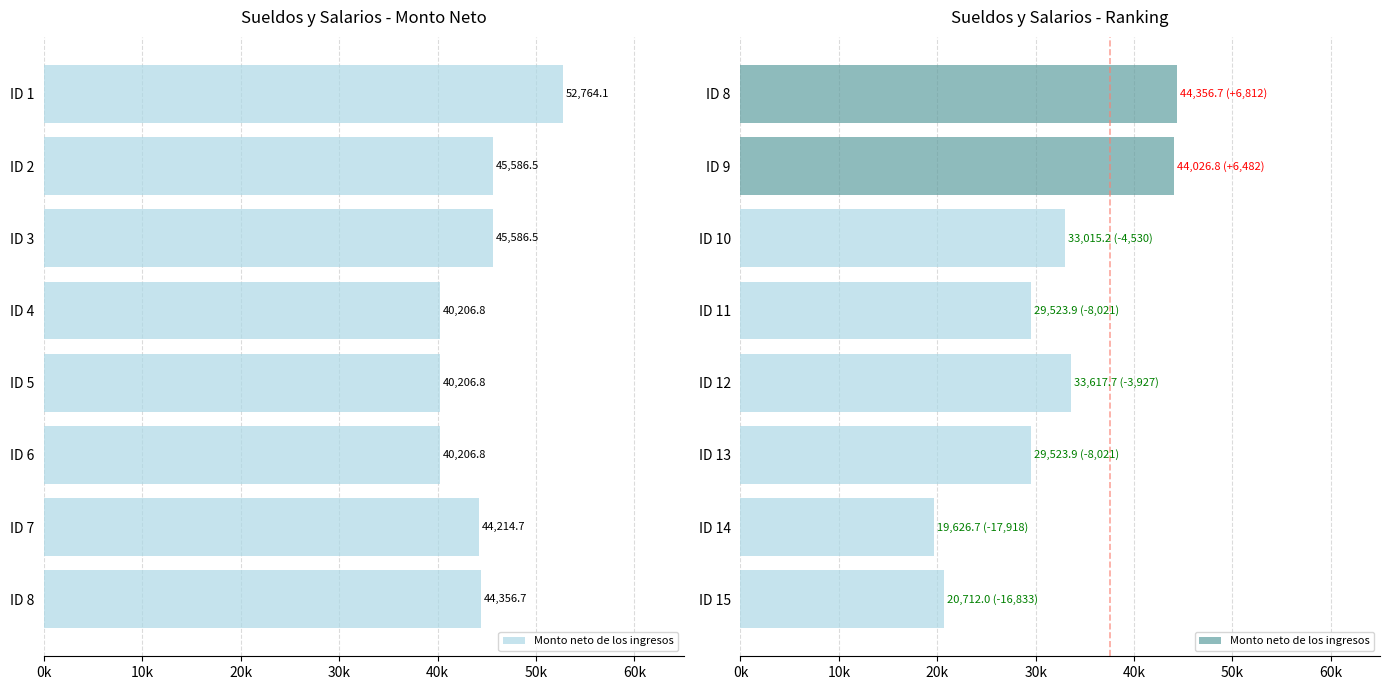

The value at ID 8 is 12814.6. True or false?

False